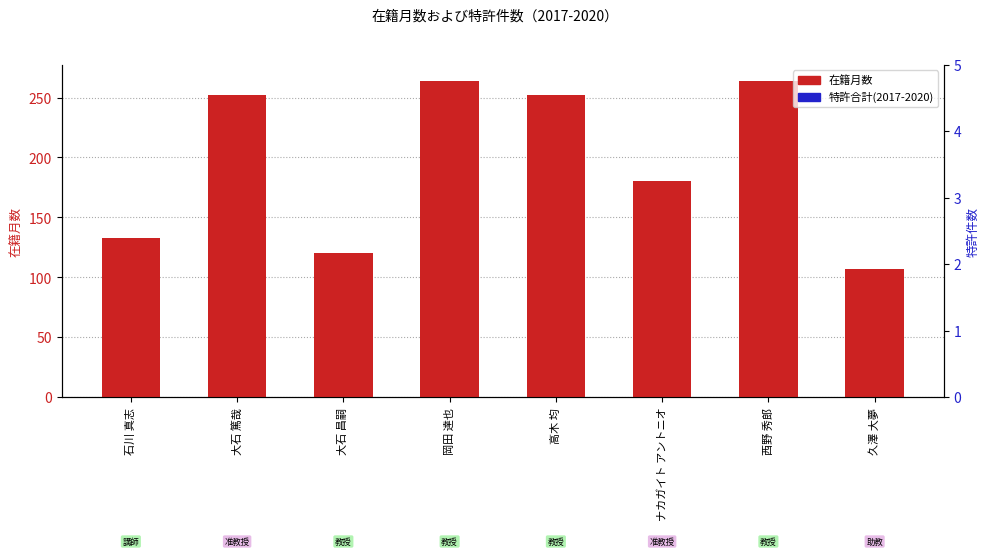

Reading right to left, extract all data points from this chart.

在籍月数: 久澤 大夢=107	西野 秀郎=264	ナカガイト アントニオ=180	高木 均=252	岡田 達也=264	大石 昌嗣=120	大石 篤哉=252	石川 真志=133
特許合計(2017-2020): 久澤 大夢=0	西野 秀郎=0	ナカガイト アントニオ=0	高木 均=0	岡田 達也=0	大石 昌嗣=0	大石 篤哉=0	石川 真志=0